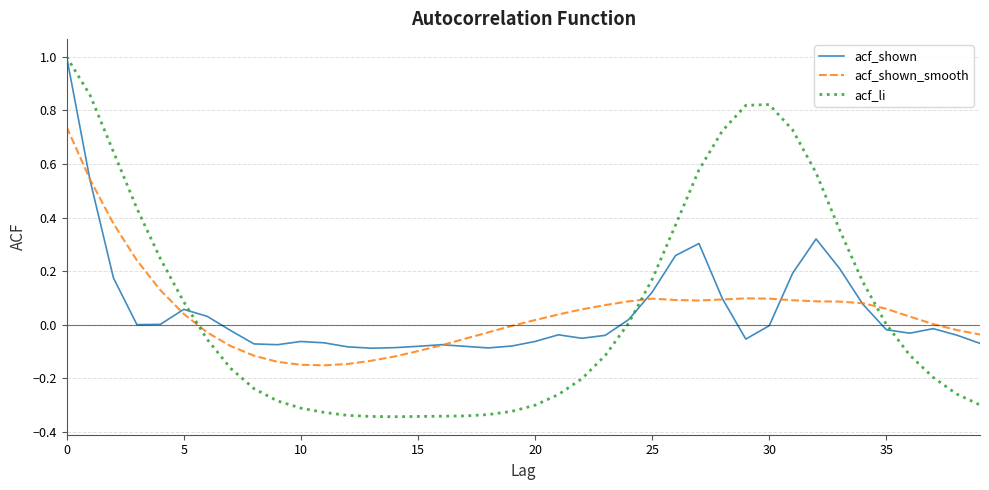

What is the greatest value displayed?

1.0